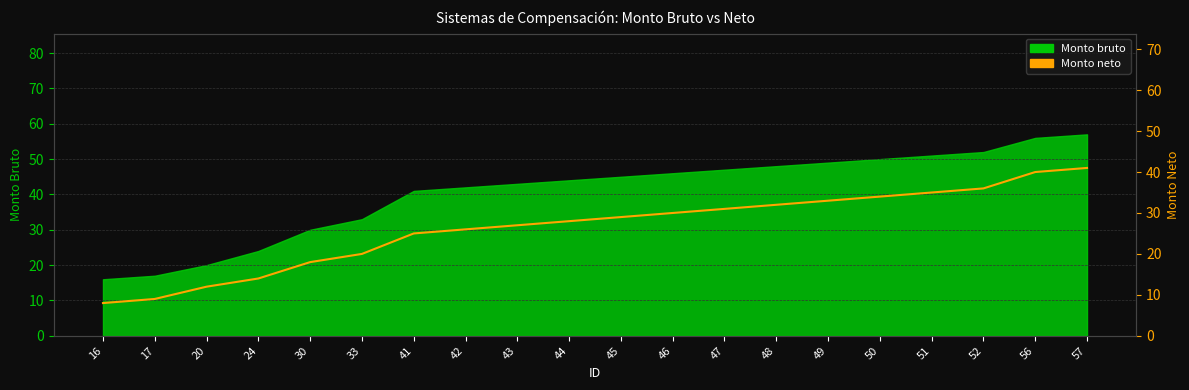

List the labels in order of value, smallest first.

16, 17, 20, 24, 30, 33, 41, 42, 43, 44, 45, 46, 47, 48, 49, 50, 51, 52, 56, 57